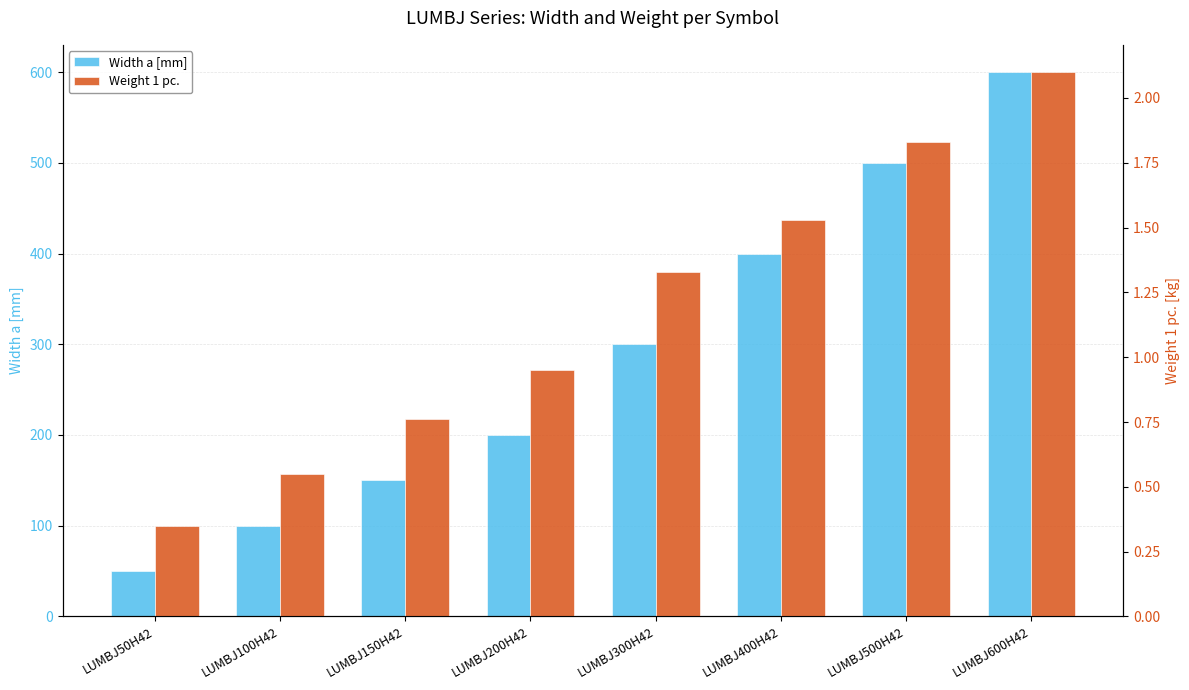

What are all the series names shown in the legend?

Width a [mm], Weight 1 pc.